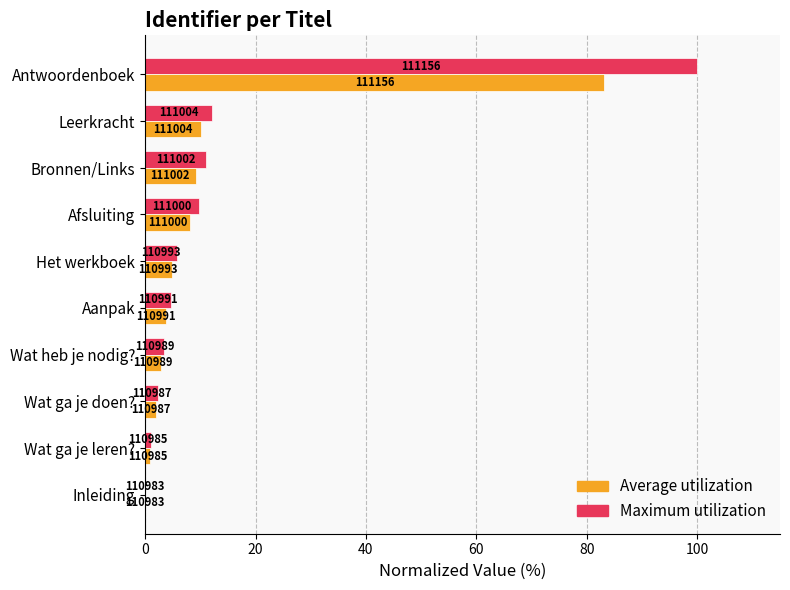

What are all the series names shown in the legend?

Average utilization, Maximum utilization